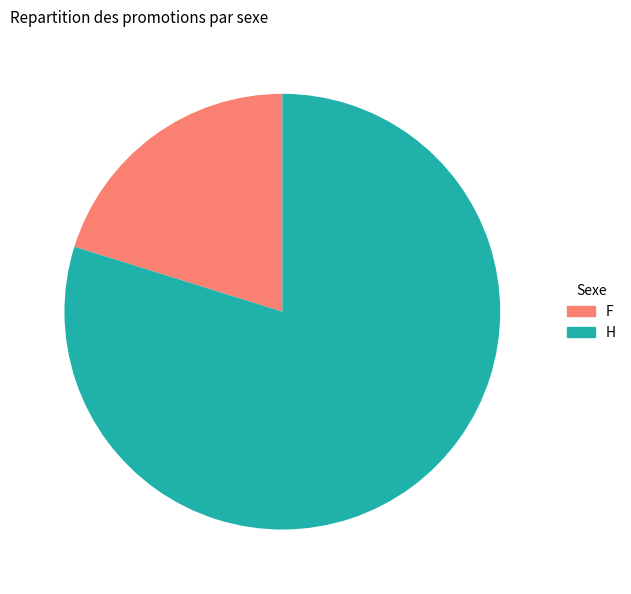

Rank the categories by value from highest to lowest.

H, F